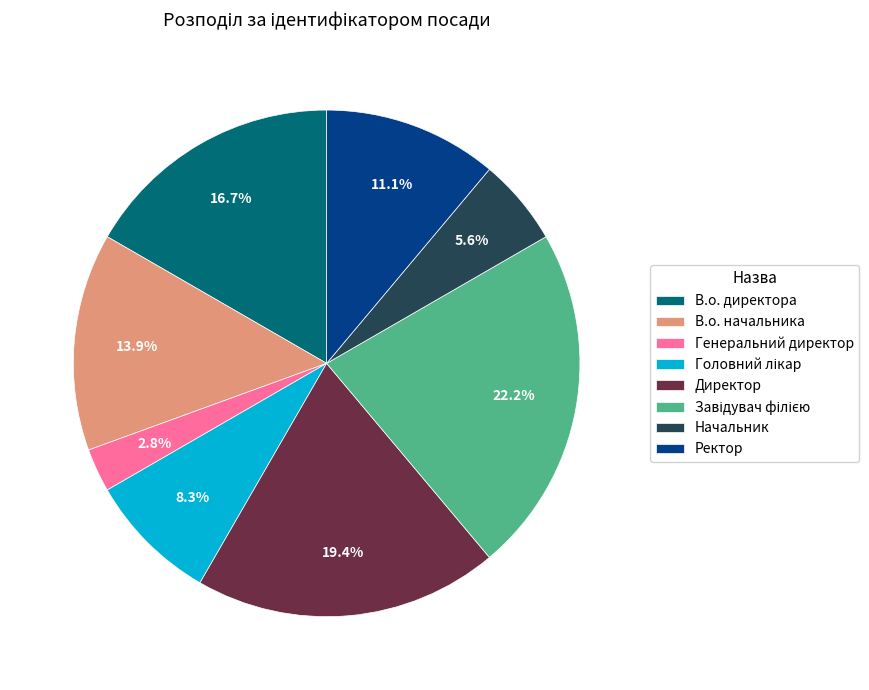

Is Генеральний директор the majority of the pie?

No